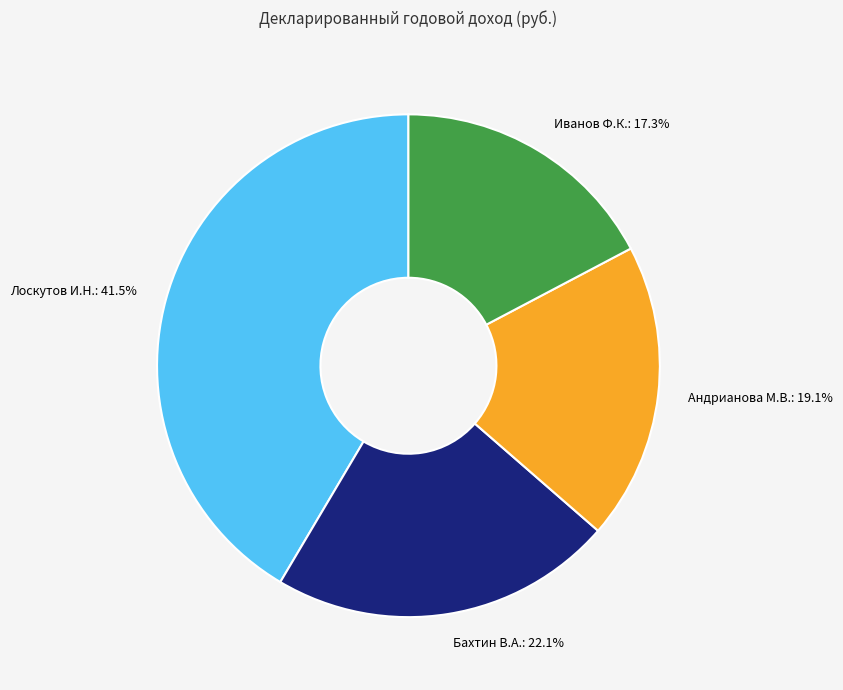

To the nearest percent, what percentage of the pie is Иванов Ф.К.?

17%